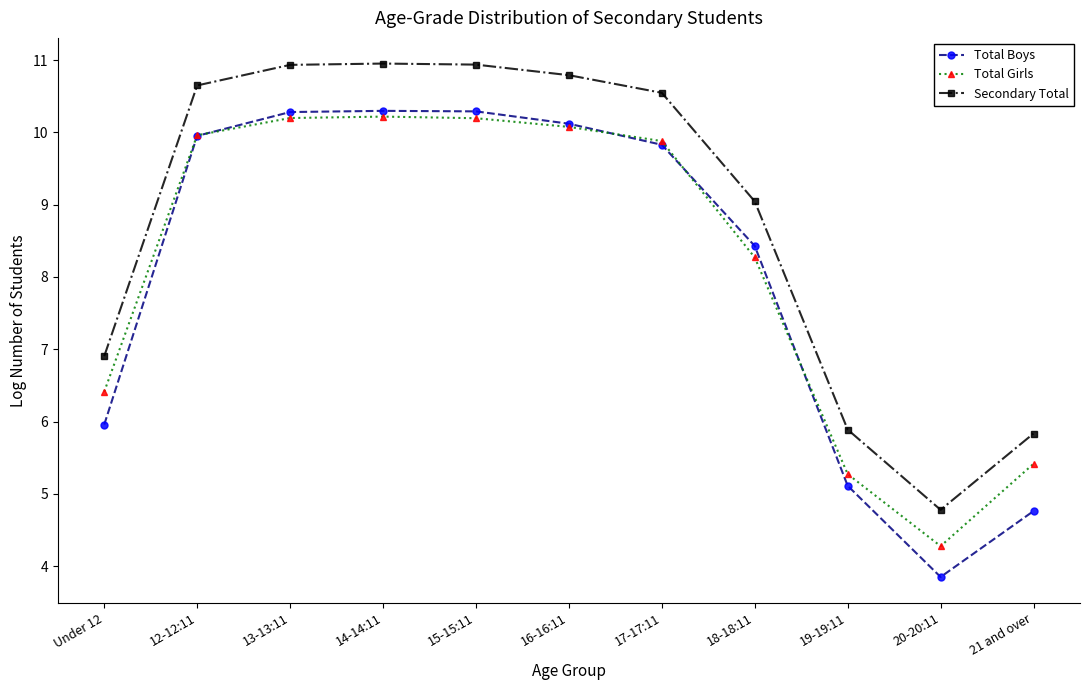

True or false: Total Girls and Secondary Total cross at least once.

False